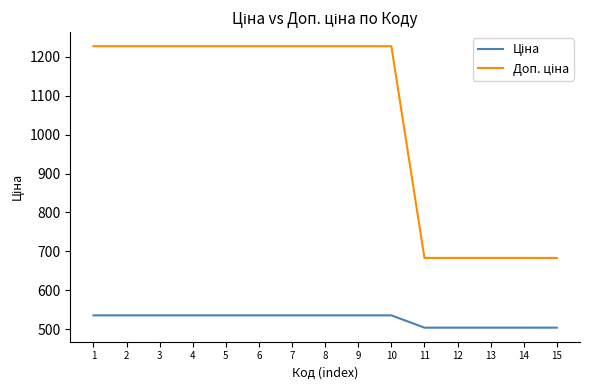

What is the difference between the highest and lowest values at 5?

691.7